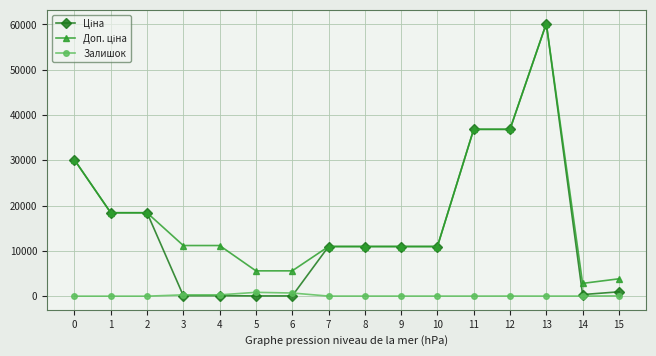

What is the difference between the highest and lowest values at 1?

18420.9